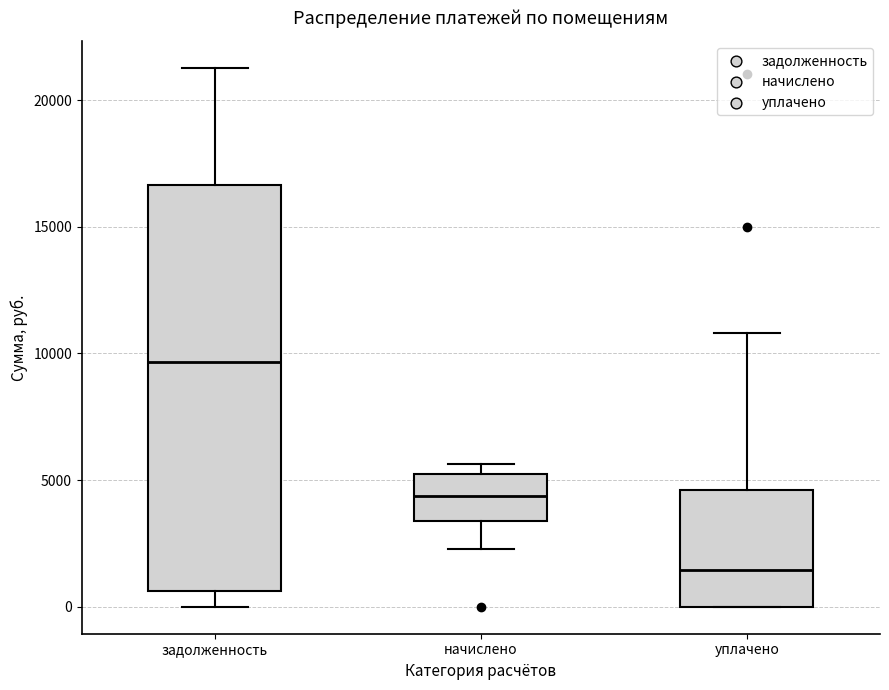

Reading left to right, transcribe this box plot: for each box, give where its median line is, the range the box spans, and where its two whiskers end, as read against the y-axis. The values are not printed on the chart, so give them approximately, as read against the axis.

задолженность: median 9500, box 500 to 16500, whiskers 0 to 21500
начислено: median 4500, box 3500 to 5000, whiskers 2500 to 5500
уплачено: median 1500, box 0 to 4500, whiskers 0 to 11000